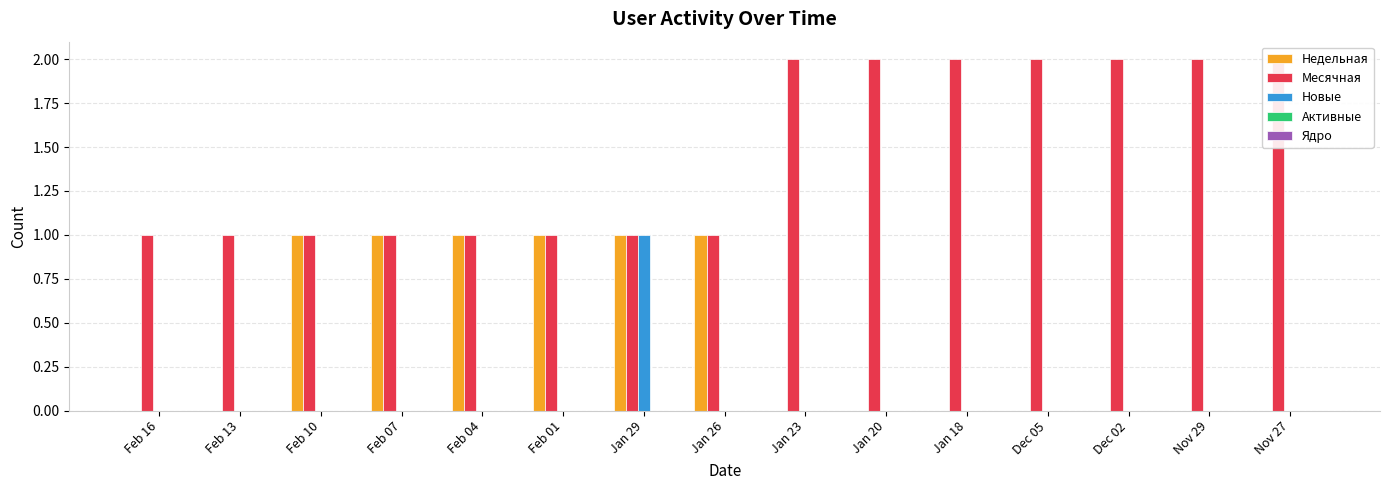

Reading left to right, what are all the values shown in this chart?

Недельная: Feb 16=0	Feb 13=0	Feb 10=1	Feb 07=1	Feb 04=1	Feb 01=1	Jan 29=1	Jan 26=1	Jan 23=0	Jan 20=0	Jan 18=0	Dec 05=0	Dec 02=0	Nov 29=0	Nov 27=0
Месячная: Feb 16=1	Feb 13=1	Feb 10=1	Feb 07=1	Feb 04=1	Feb 01=1	Jan 29=1	Jan 26=1	Jan 23=2	Jan 20=2	Jan 18=2	Dec 05=2	Dec 02=2	Nov 29=2	Nov 27=2
Новые: Feb 16=0	Feb 13=0	Feb 10=0	Feb 07=0	Feb 04=0	Feb 01=0	Jan 29=1	Jan 26=0	Jan 23=0	Jan 20=0	Jan 18=0	Dec 05=0	Dec 02=0	Nov 29=0	Nov 27=0
Активные: Feb 16=0	Feb 13=0	Feb 10=0	Feb 07=0	Feb 04=0	Feb 01=0	Jan 29=0	Jan 26=0	Jan 23=0	Jan 20=0	Jan 18=0	Dec 05=0	Dec 02=0	Nov 29=0	Nov 27=0
Ядро: Feb 16=0	Feb 13=0	Feb 10=0	Feb 07=0	Feb 04=0	Feb 01=0	Jan 29=0	Jan 26=0	Jan 23=0	Jan 20=0	Jan 18=0	Dec 05=0	Dec 02=0	Nov 29=0	Nov 27=0